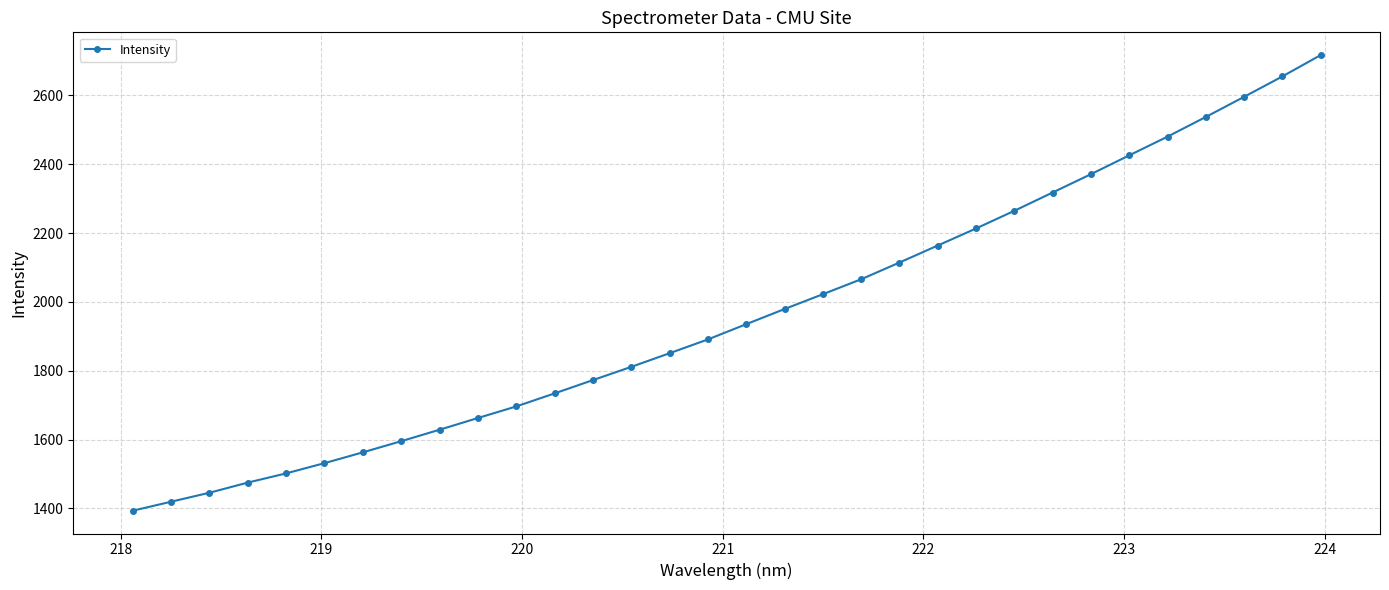

What is the sum of all values?

62827.1